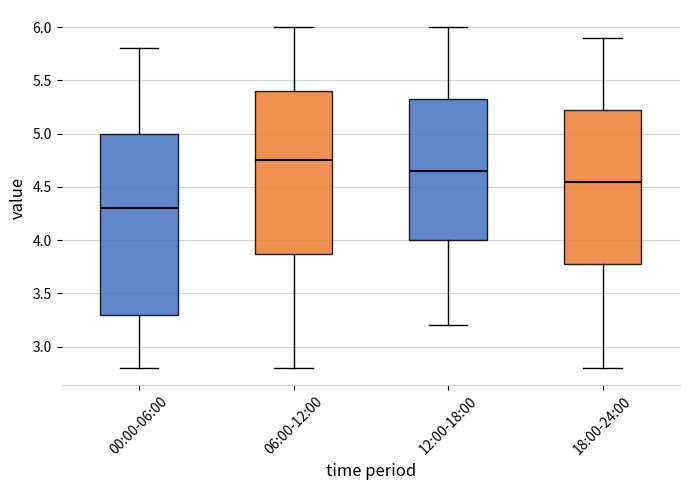

Which box has the lowest median line?

00:00-06:00